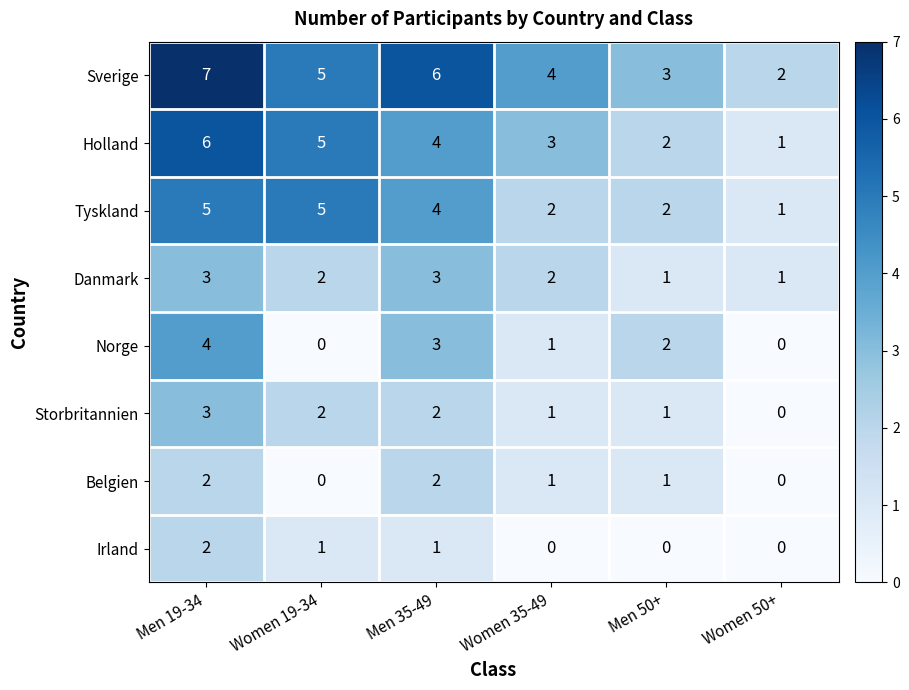

What is the total value across all series at Men 35-49?

25